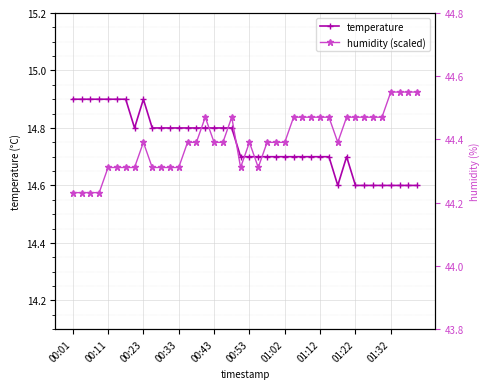

How many humidity (scaled) values are between 14 and 15?

40